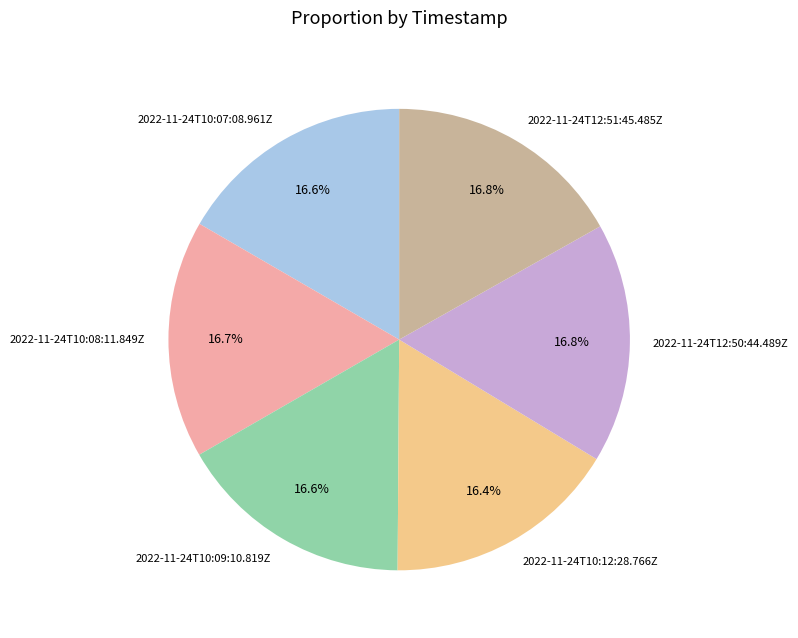

True or false: 2022-11-24T12:50:44.489Z accounts for 3% of the total.

False